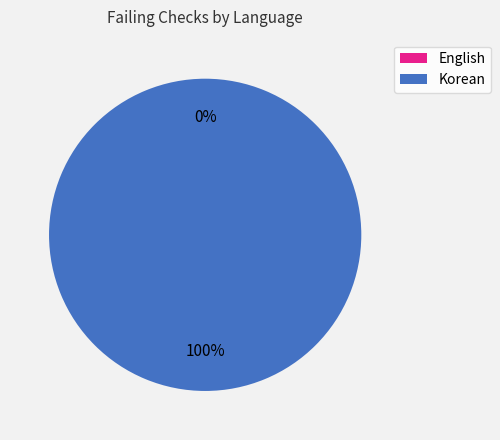

What is the total percentage of English and Korean?

100.0%